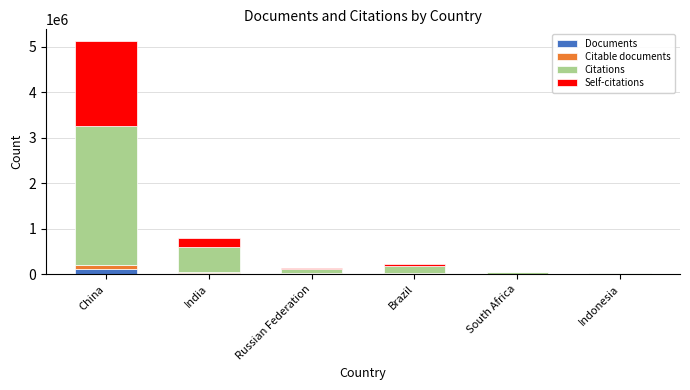

At which category is the sum across all series the highest?

China